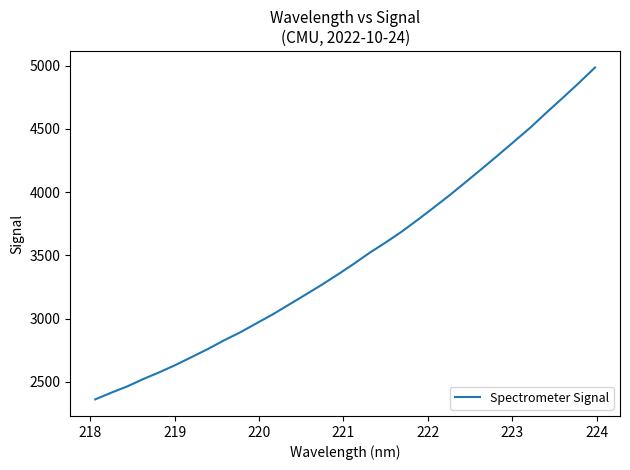

What is the maximum value shown in the chart?

4984.3